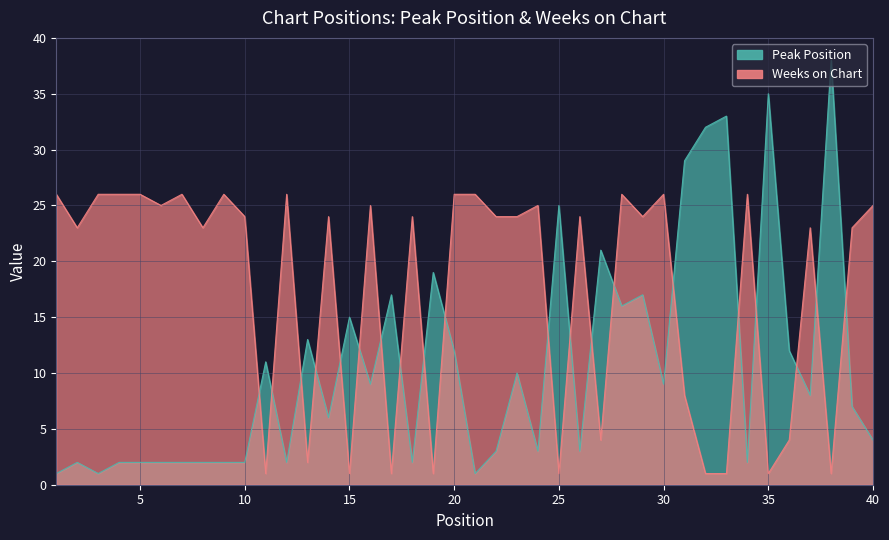

List the series in order of their peak value, lowest first.

Weeks on Chart, Peak Position